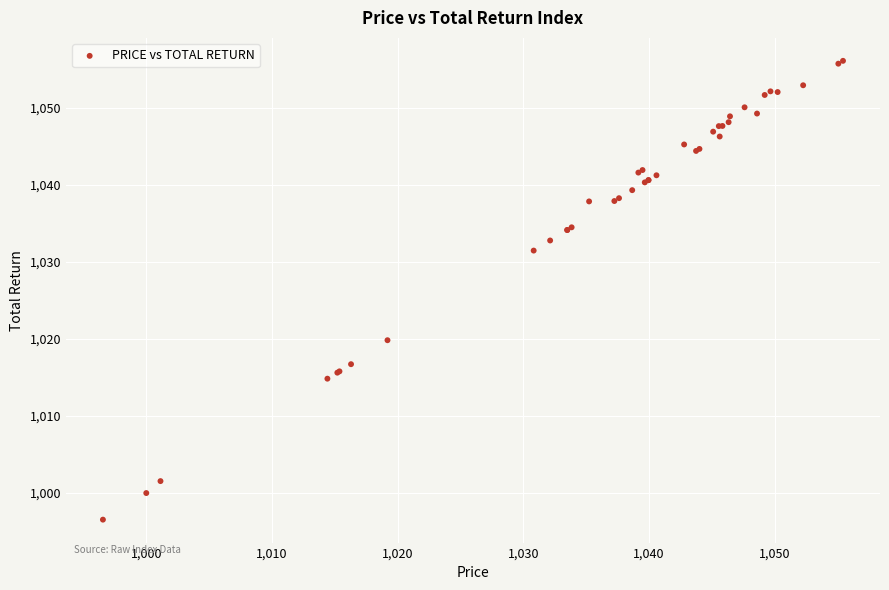

What Y value in the scatter plot is closest to 1026?

1031.5